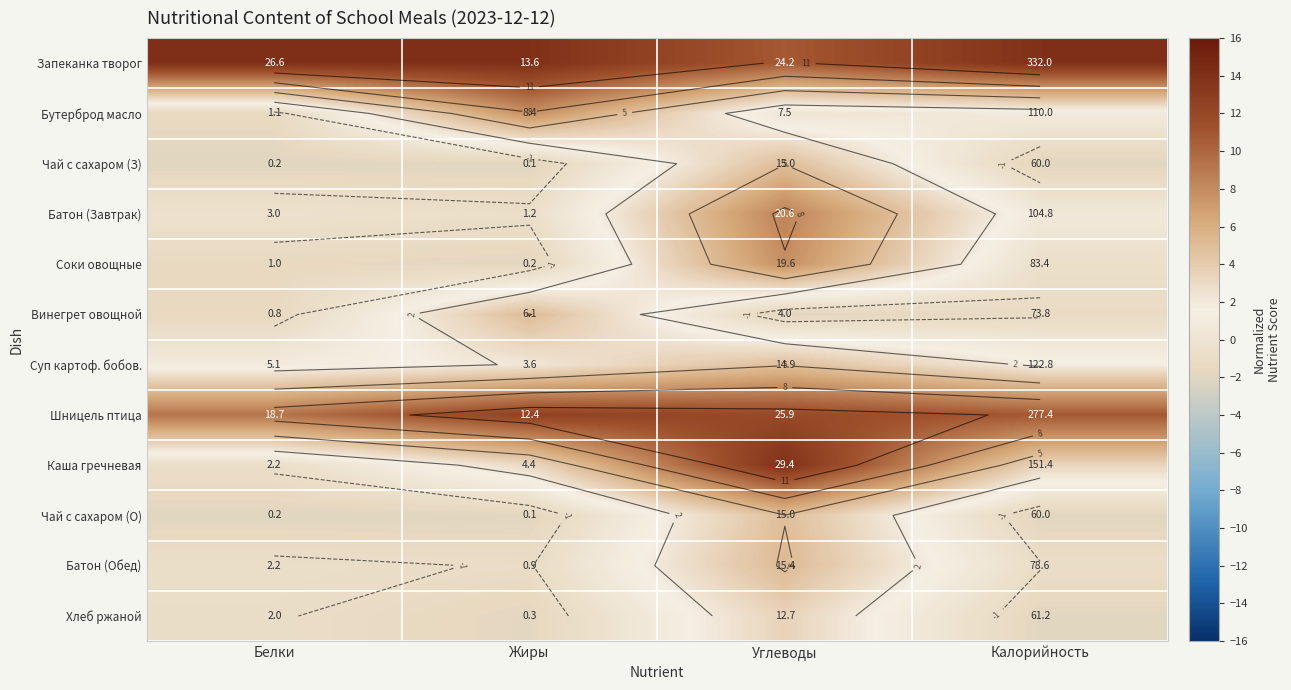

Rank the series at Белки from lowest to highest value.

Чай с сахаром (З), Чай с сахаром (О), Винегрет овощной, Соки овощные, Бутерброд масло, Хлеб ржаной, Каша гречневая, Батон (Обед), Батон (Завтрак), Суп картоф. бобов., Шницель птица, Запеканка творог